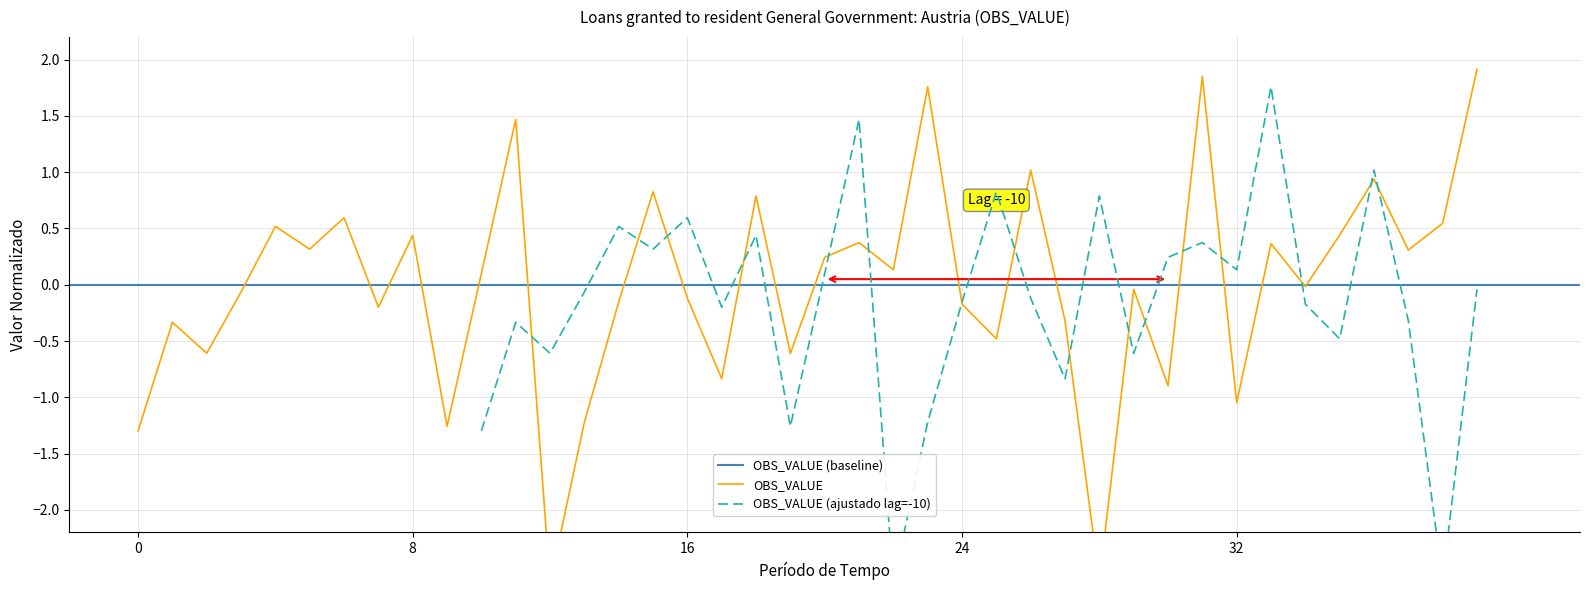

The value at 2001-Q2 is -1.3. True or false?

True